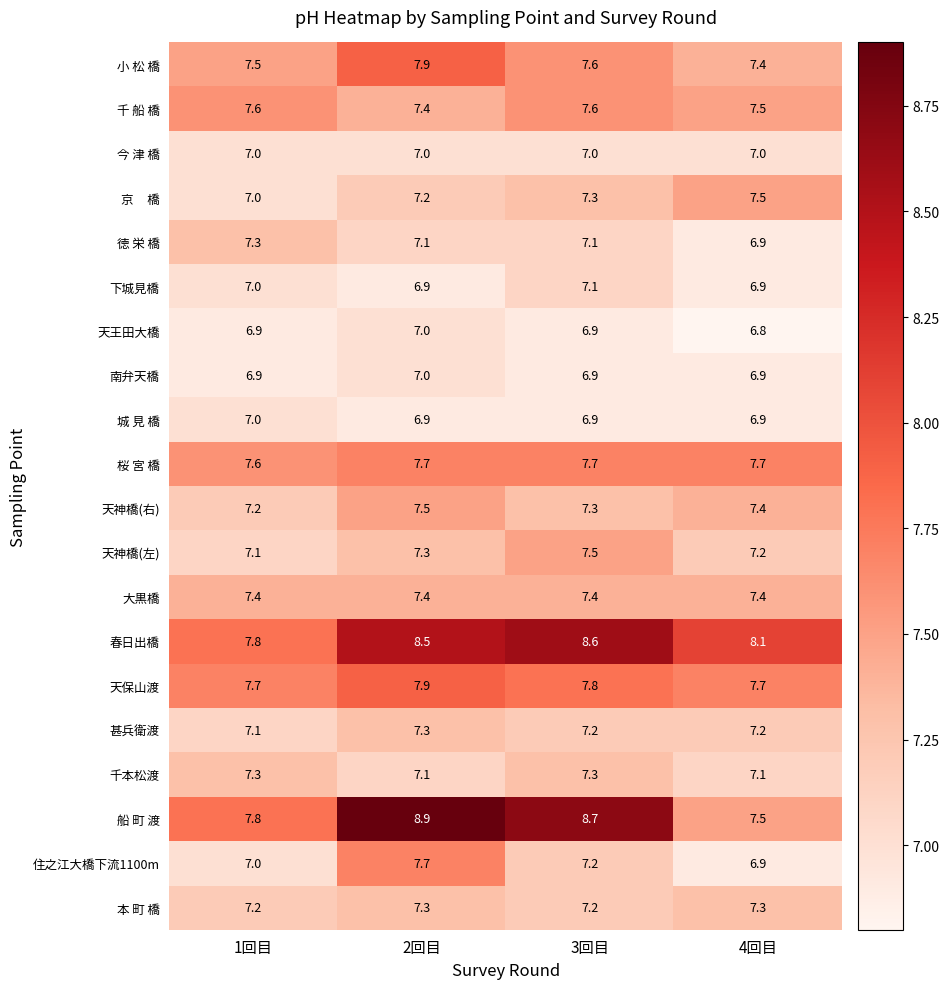

Is it true that 甚兵衛渡 equals 12.0 at 3回目?

False